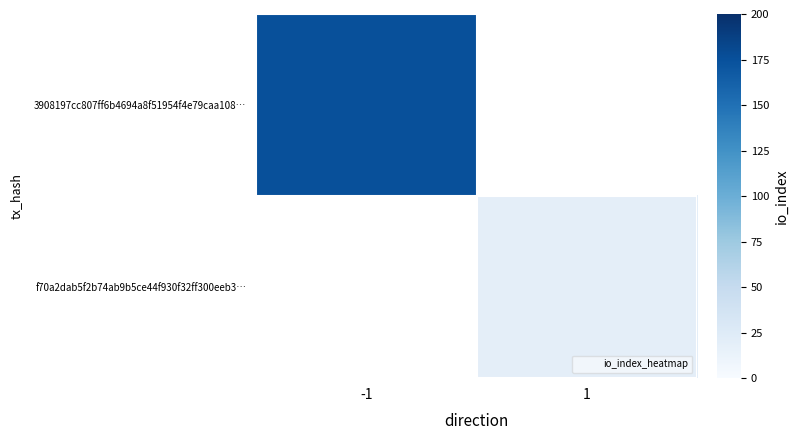

Rank the series by their maximum value, from highest to lowest.

3908197cc807ff6b4694a8f51954f4e79caa108…, f70a2dab5f2b74ab9b5ce44f930f32ff300eeb3…